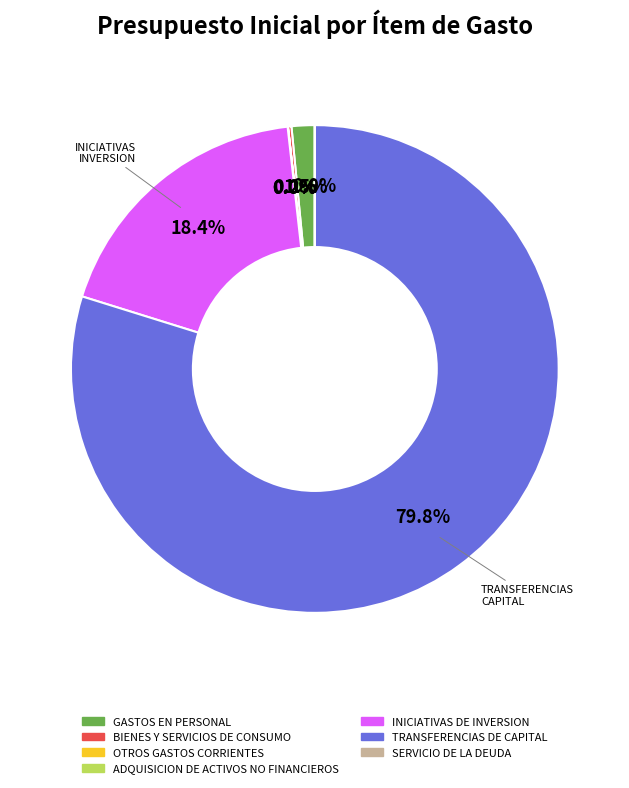

What portion of the pie excludes INICIATIVAS DE INVERSION?

81.6%